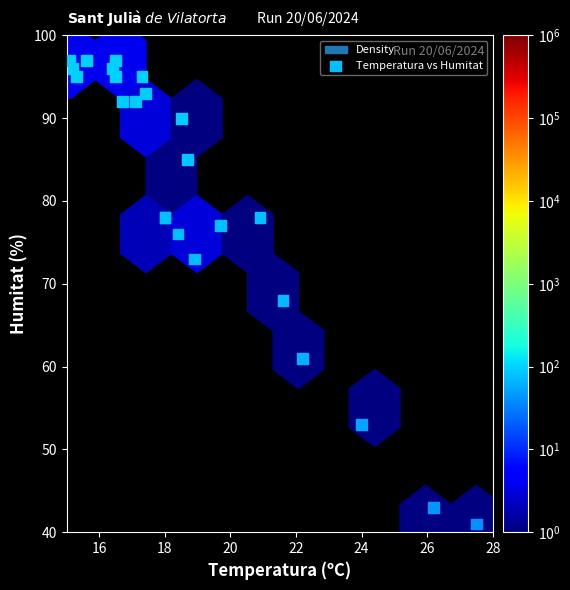

What Y value in the scatter plot is closest to 69?

68